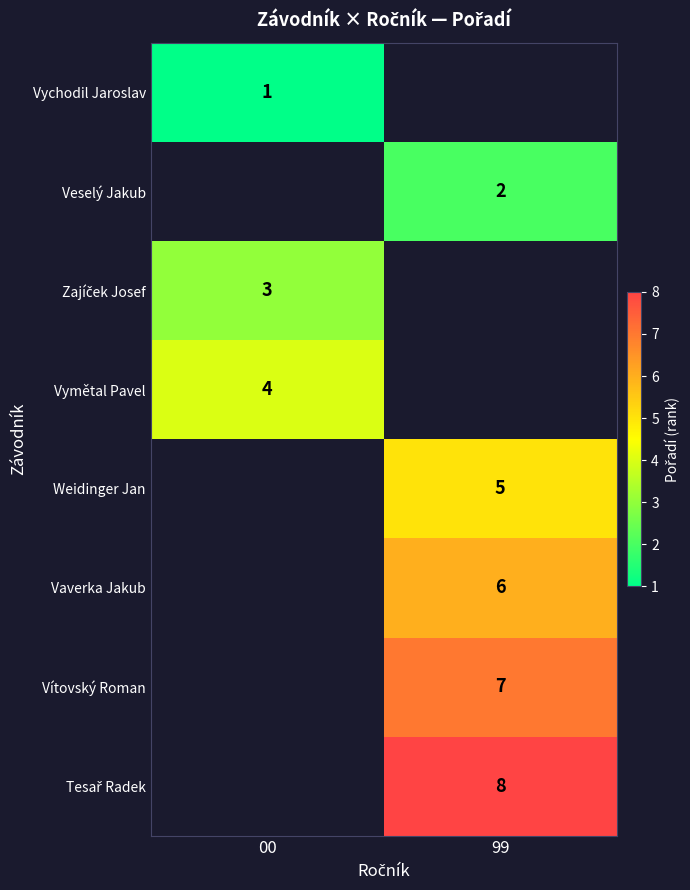

True or false: Veselý Jakub has a value of 4 at 99.

False